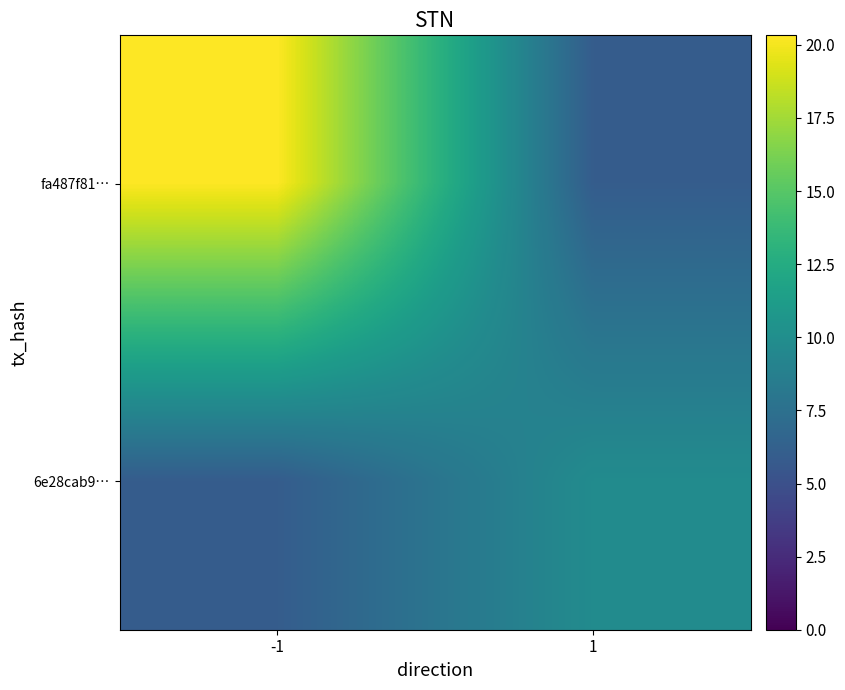

Which series changed the most between -1 and 1?

fa487f81…